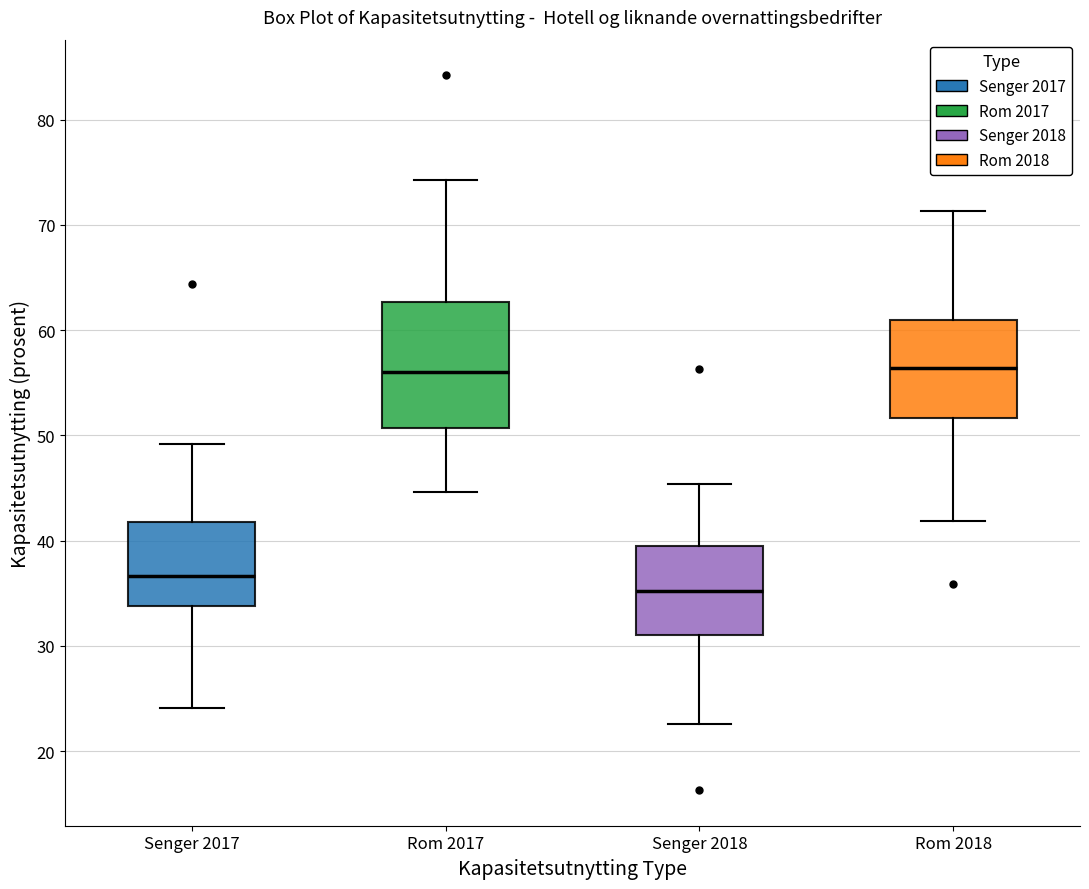

Comparing the boxes themselves (not the whiskers), which one is the tallest?

Rom 2017